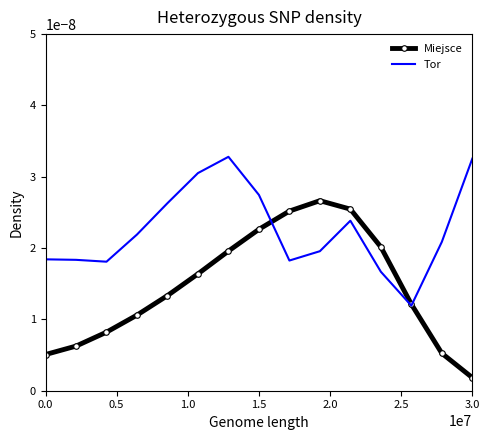

At how many categories does at least one series exceed 0?

15